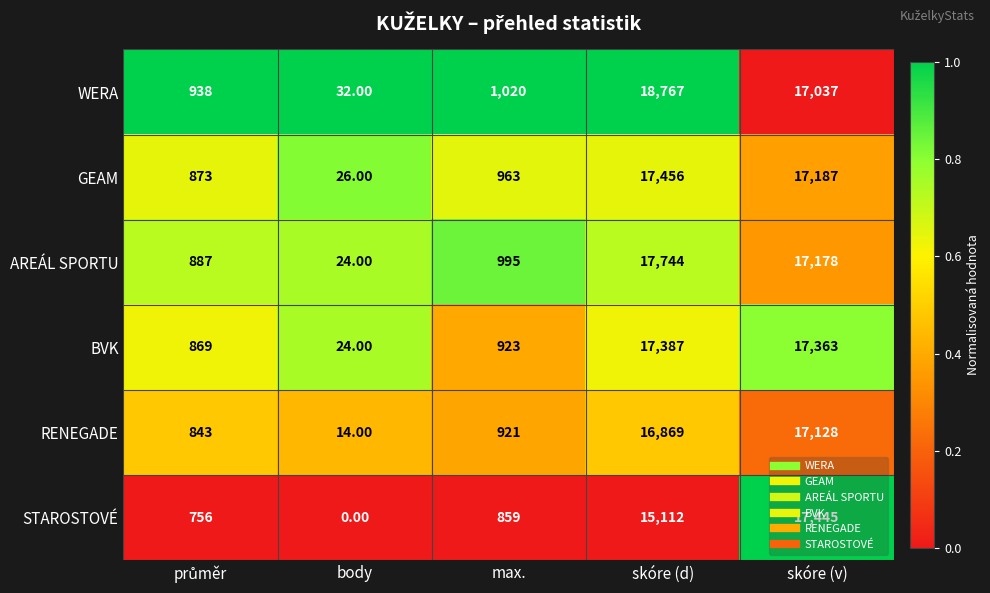

At which label is BVK closest to 8705?

max.